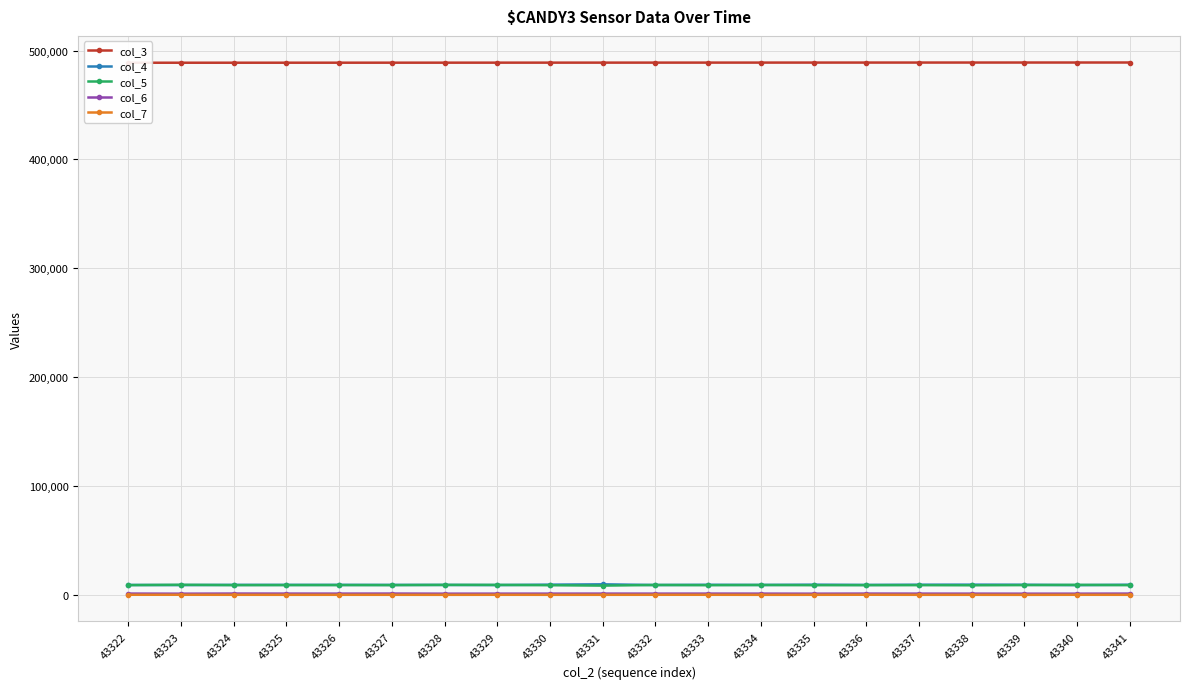

Is this an area chart (filled region under the line)?

No